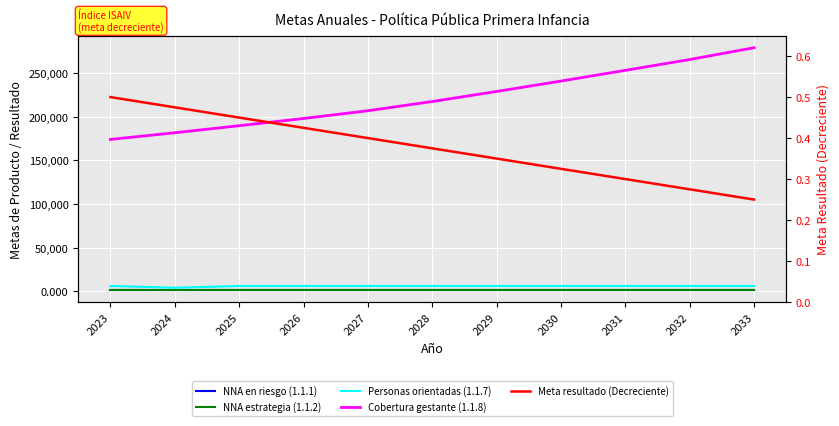

At how many categories does at least one series exceed 48399?

11